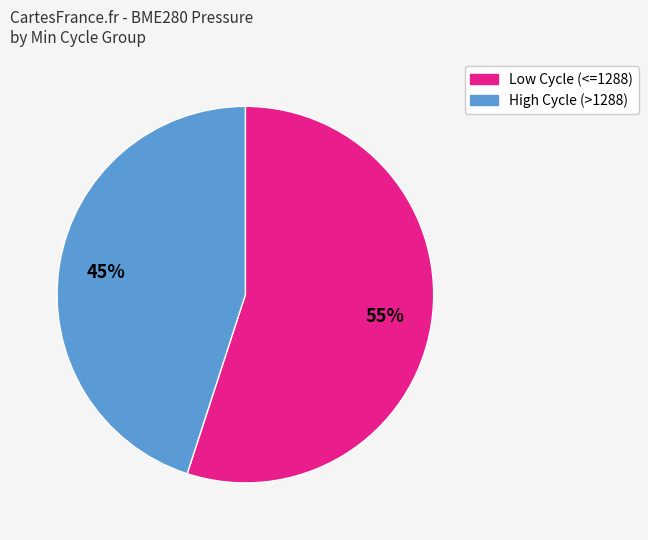

Count the number of slices in the pie.

2